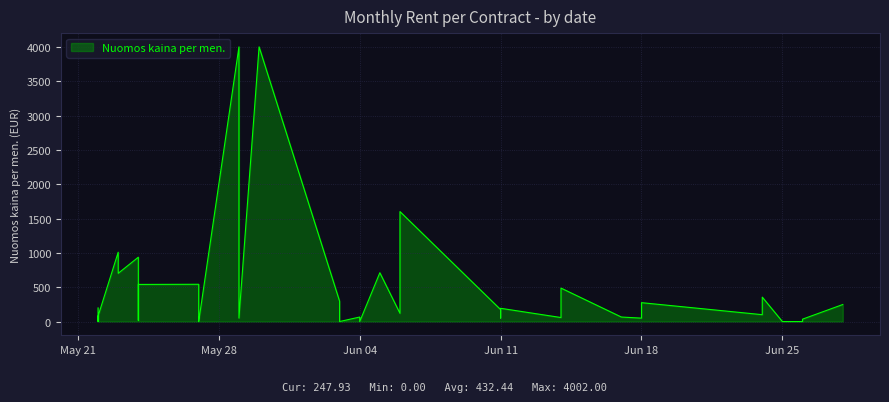

What is the maximum value shown in the chart?

4002.0